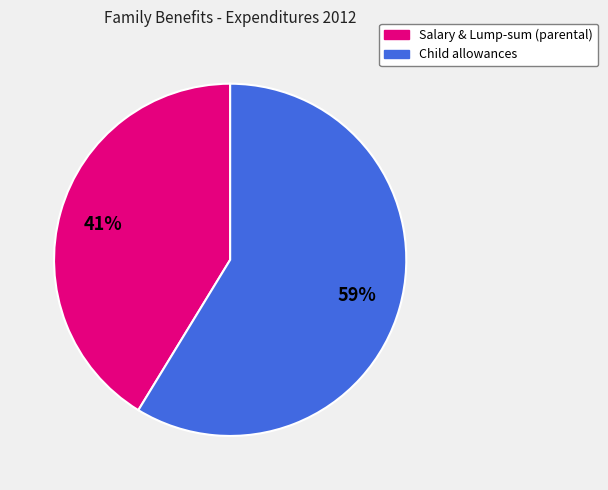

Is there any slice that represents more than half of the pie?

Yes